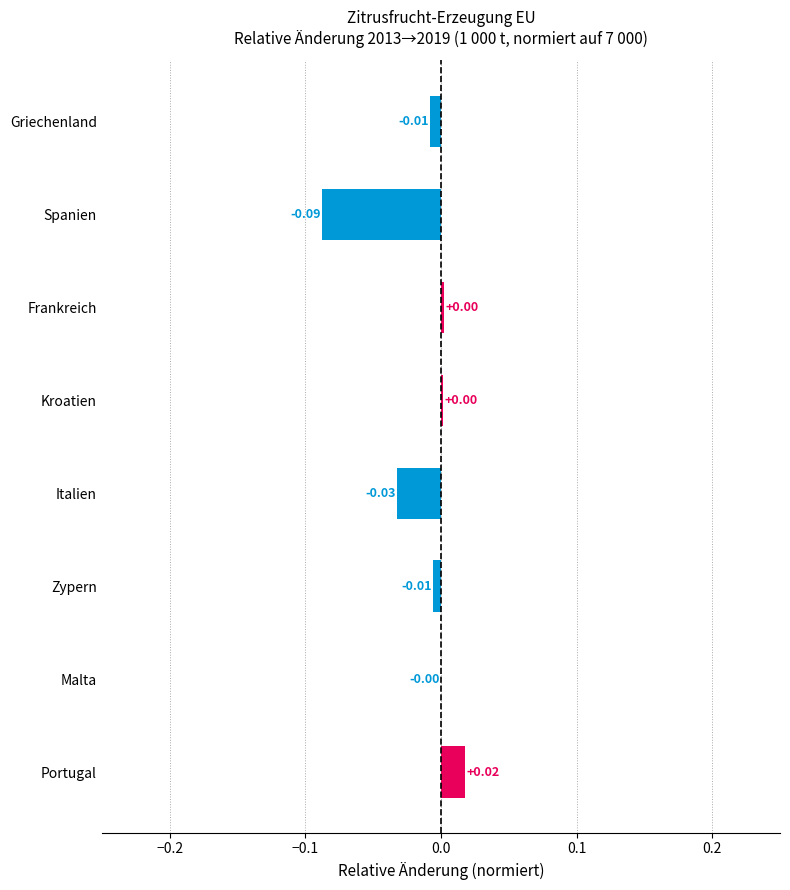

Which has a higher value, Frankreich or Spanien?

Frankreich